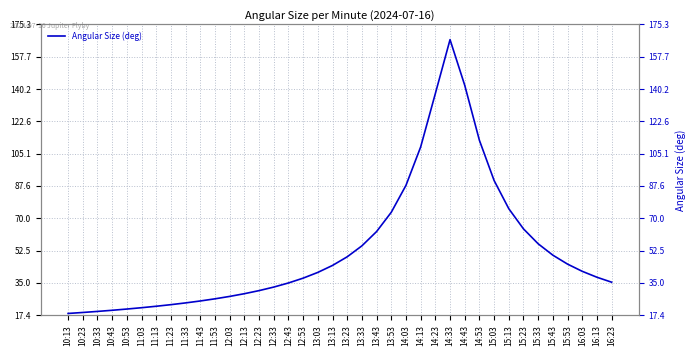

How many interior local peaks (higher than both neighbors) does the data have?

1